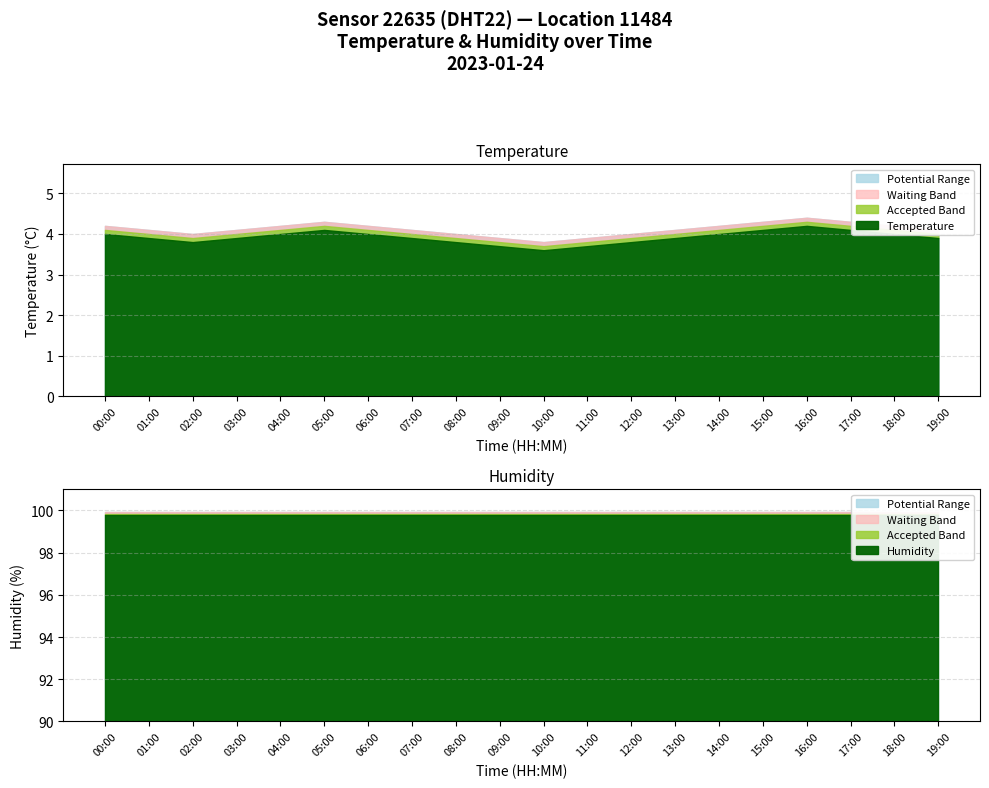

What is the value of the humidity point at the 11th from the left?

99.9